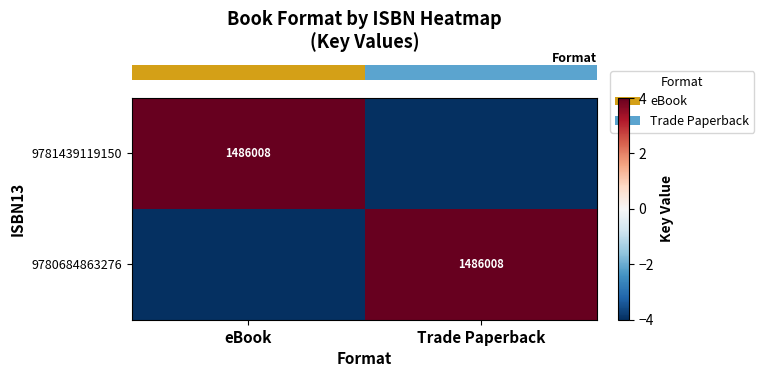

How many data points in row_0 are less than 4?

1